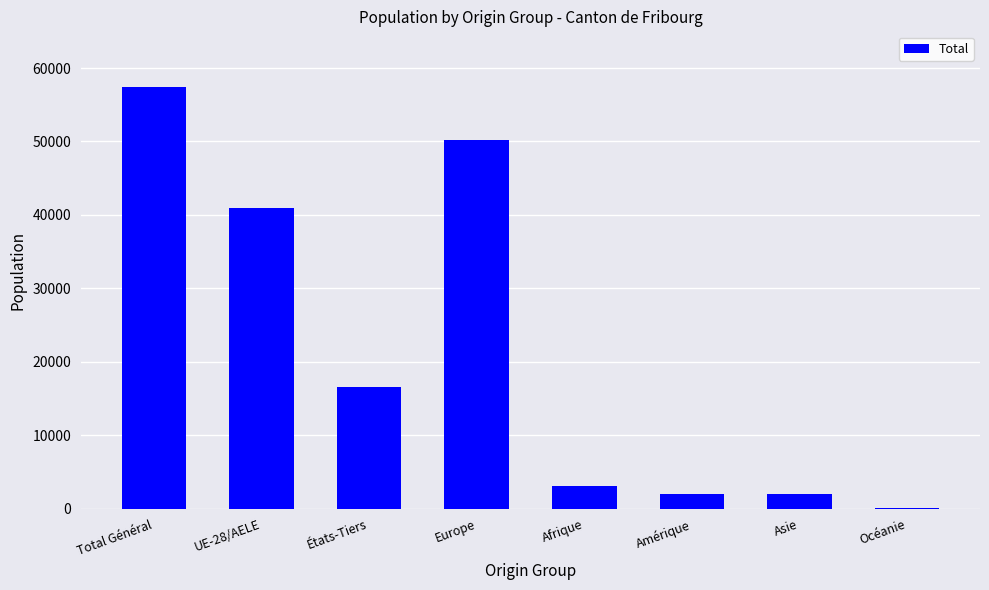

What is the ratio of the value at Asie to the value at Afrique?

0.6